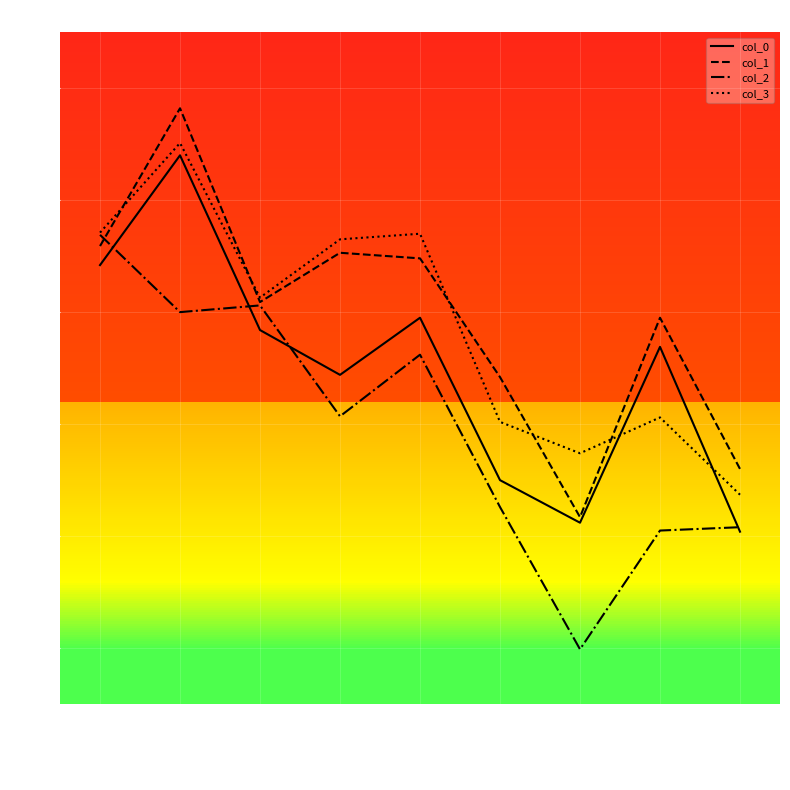

At how many categories does at least one series exceed 36?

7